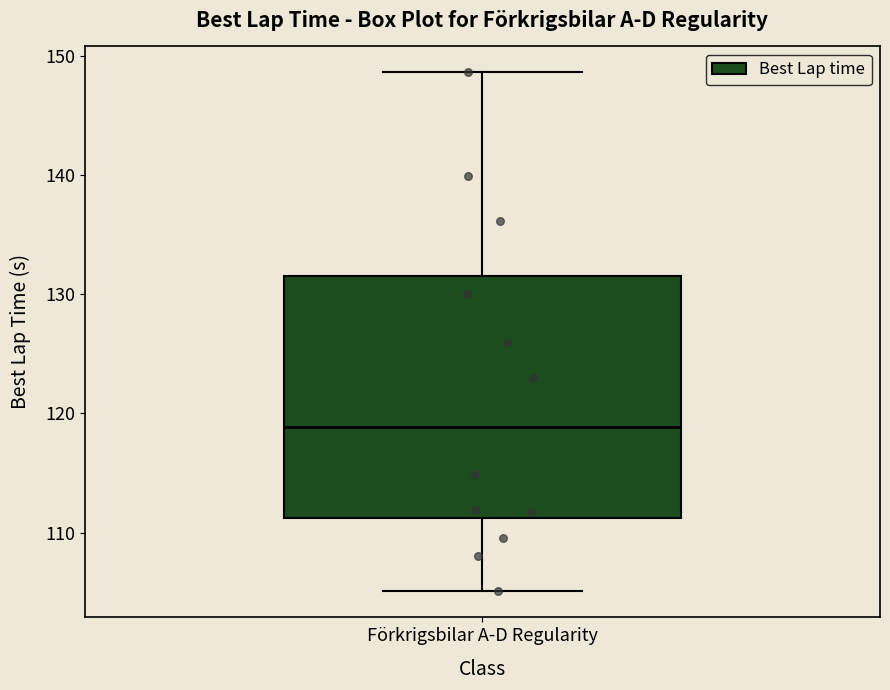

Transcribe this box plot: give where the median line is, the range the box spans, and where the two whiskers end, as read against the y-axis. The values are not printed on the chart, so give them approximately, as read against the axis.

median 119, box 111 to 132, whiskers 105 to 149